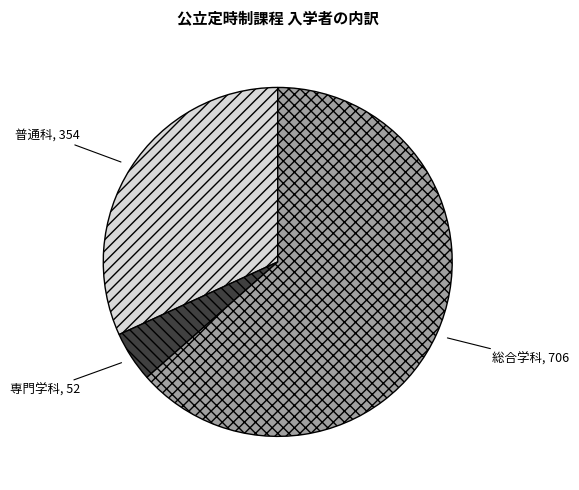

Which has a higher value, 総合学科 or 専門学科?

総合学科